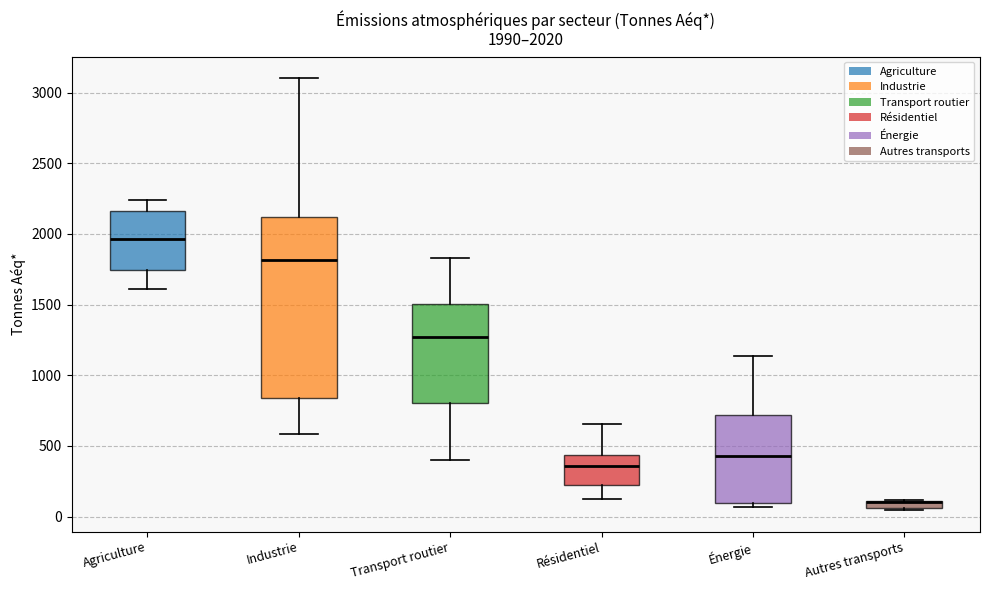

Comparing the boxes themselves (not the whiskers), which one is the tallest?

Industrie